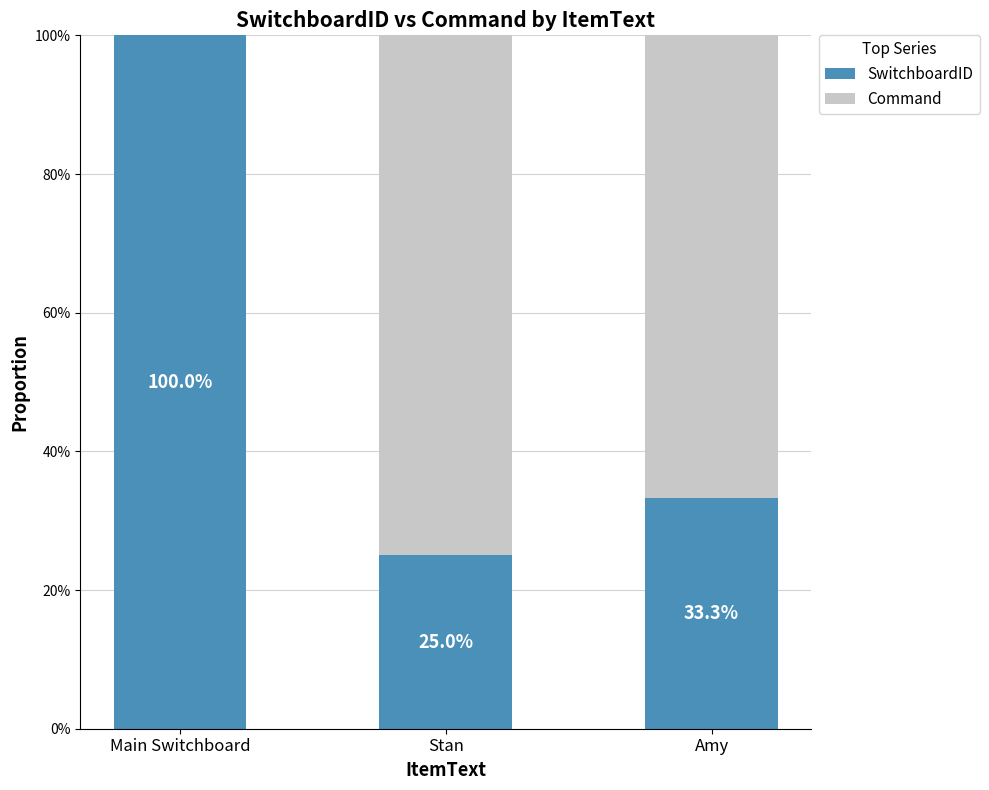

What is the minimum value for SwitchboardID?

0.2